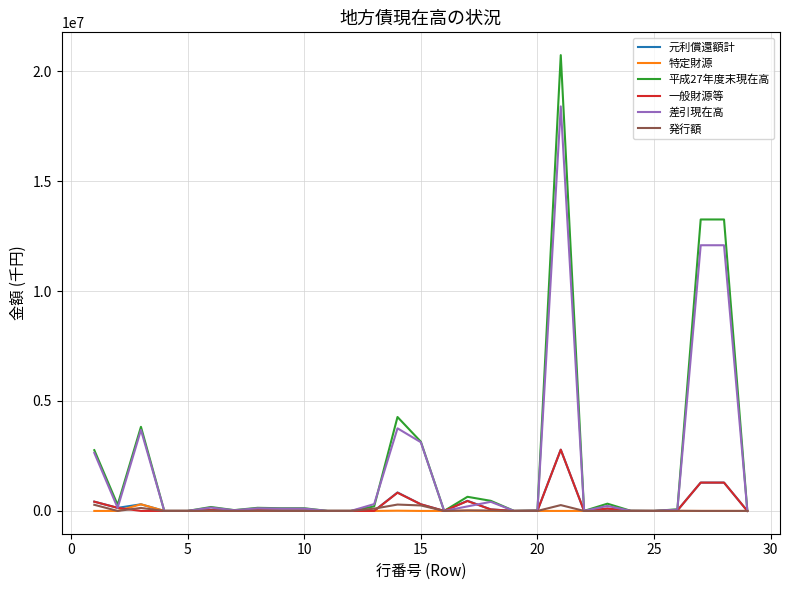

What is the highest value of the 差引現在高 series?

18398755